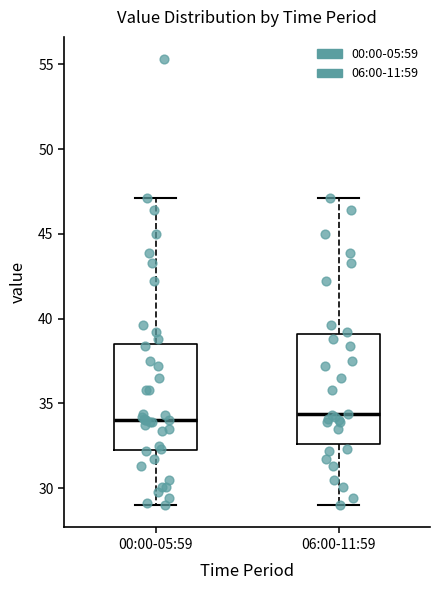

Where does the lower whisker of the box for 00:00-05:59 end on the y-axis? The values are not printed on the chart, so give them approximately, as read against the axis.

29.0